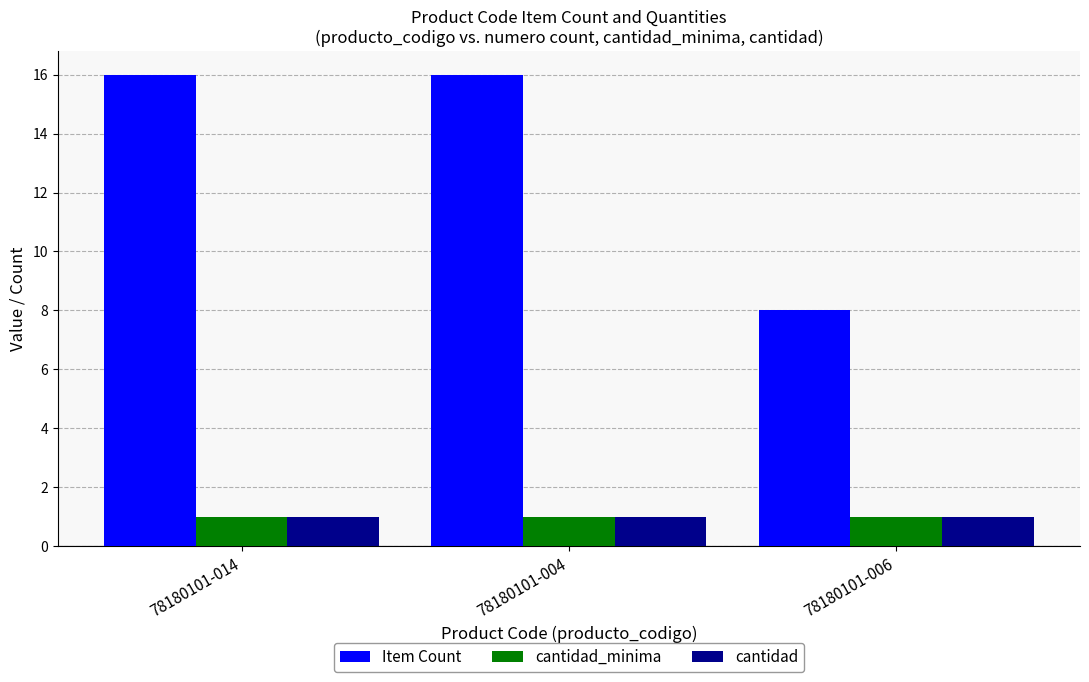

What is the greatest value displayed?

16